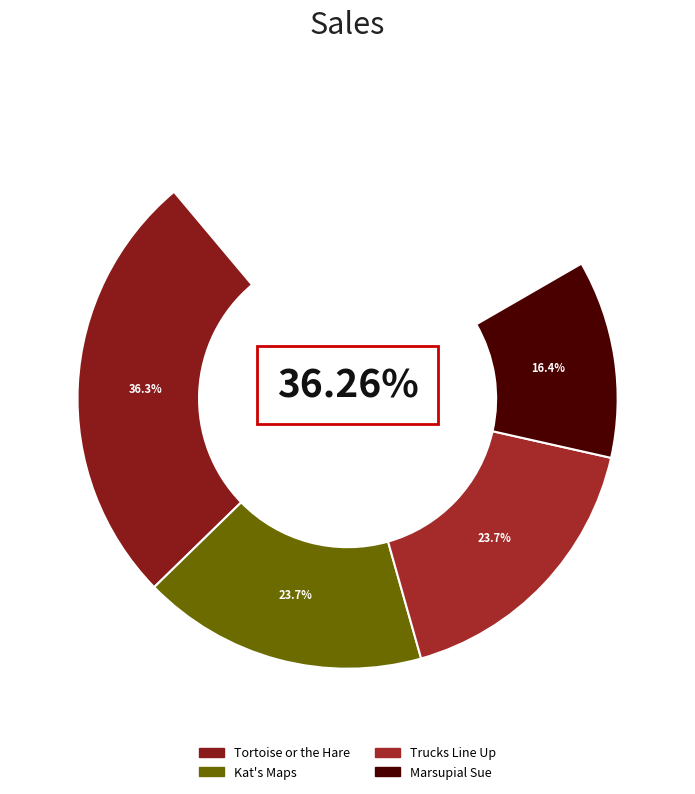

What is the change in value from Tortoise or the Hare to Kat's Maps?

-21045525